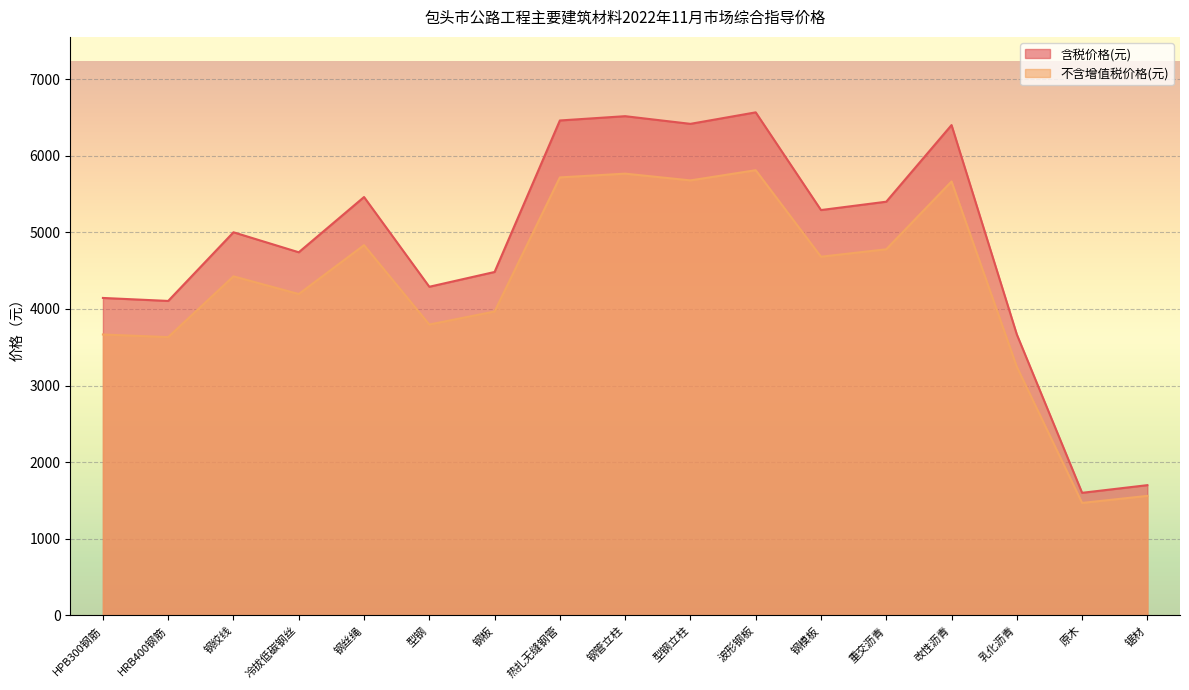

True or false: 不含增值税价格(元) and 含税价格(元) cross at least once.

False